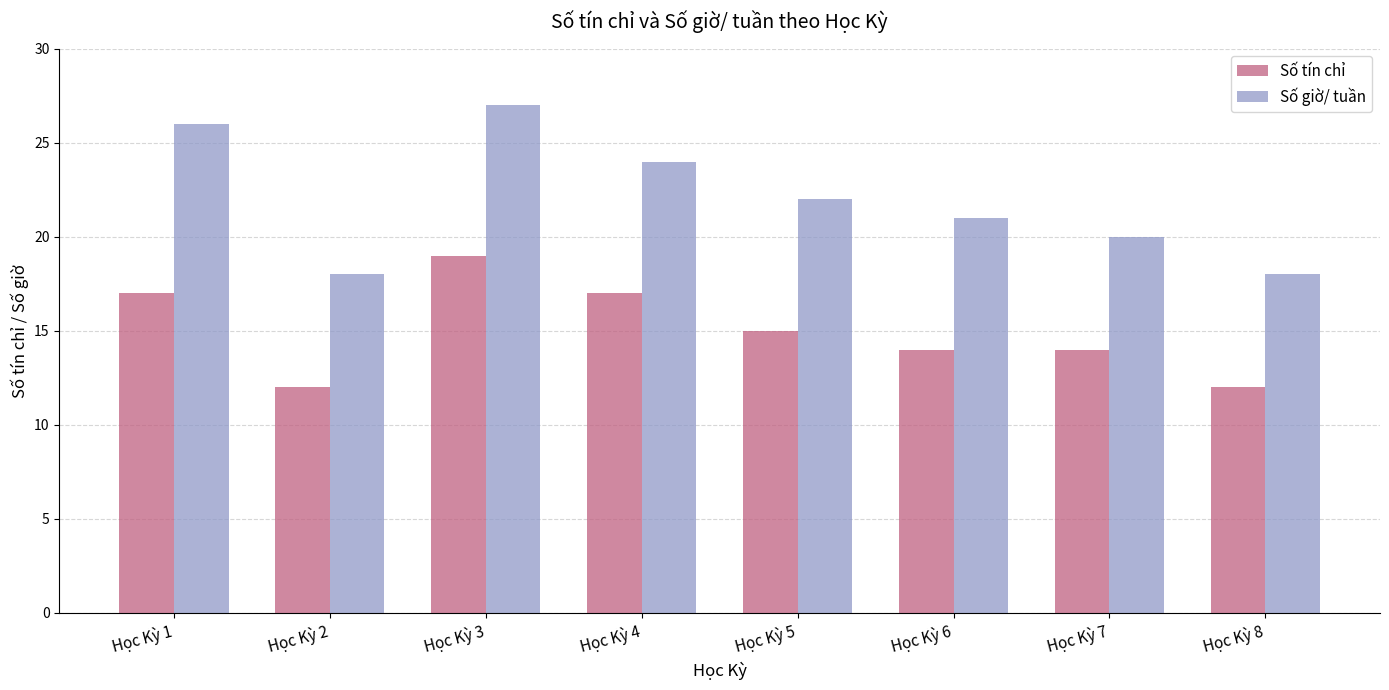

True or false: Số giờ/ tuần has a value of 18 at Học Kỳ 2.

True